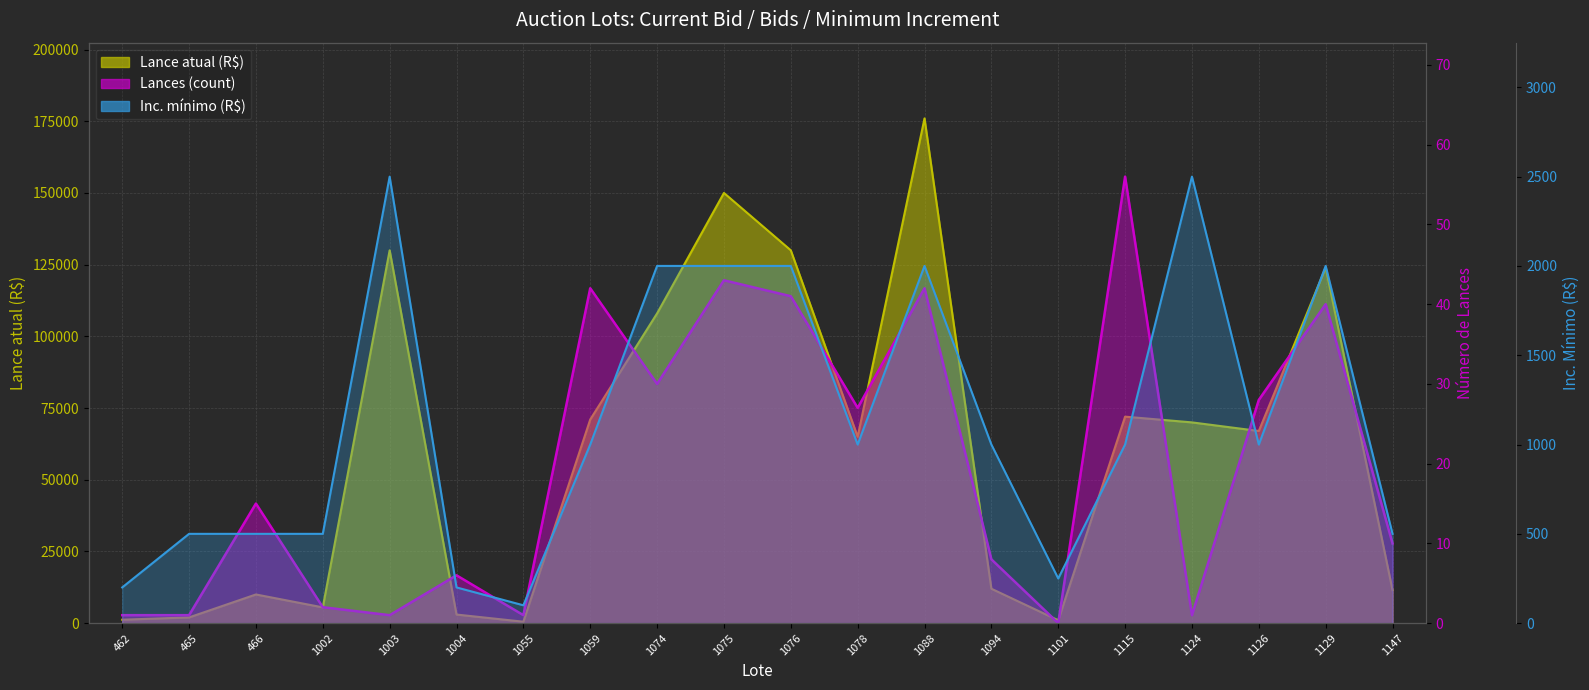

Which has a higher value, 1129 or 462?

1129